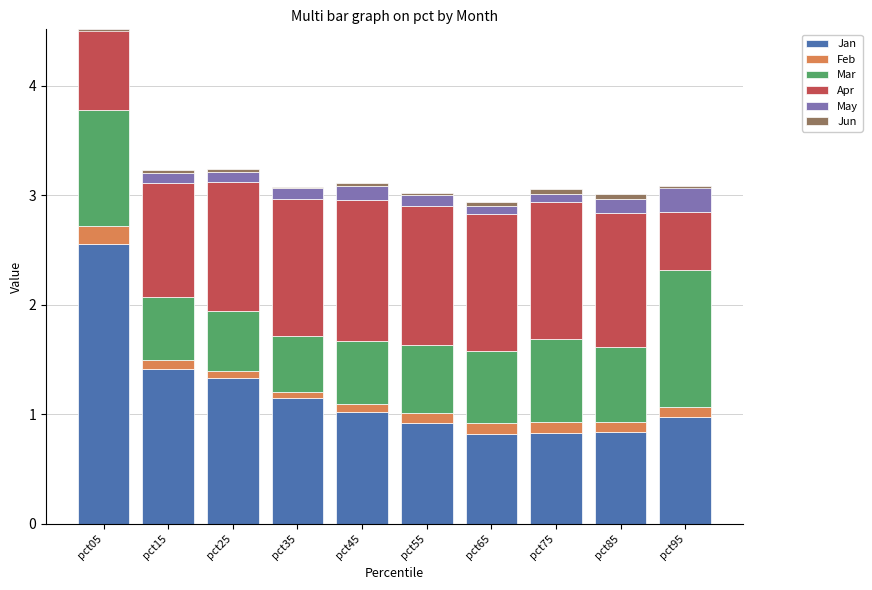

What is the maximum value for Jan?

2.6